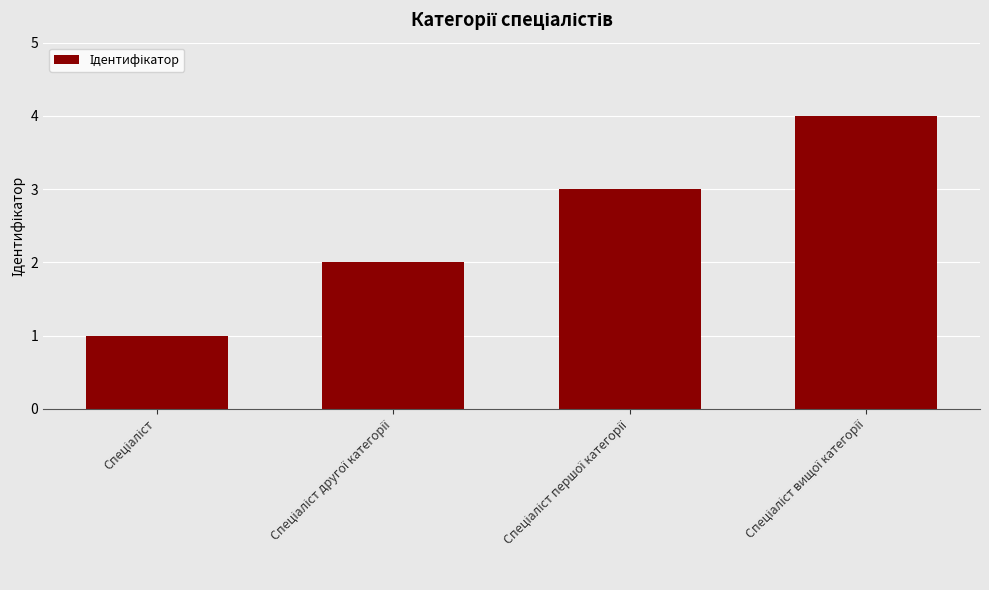

What is the maximum value shown in the chart?

4